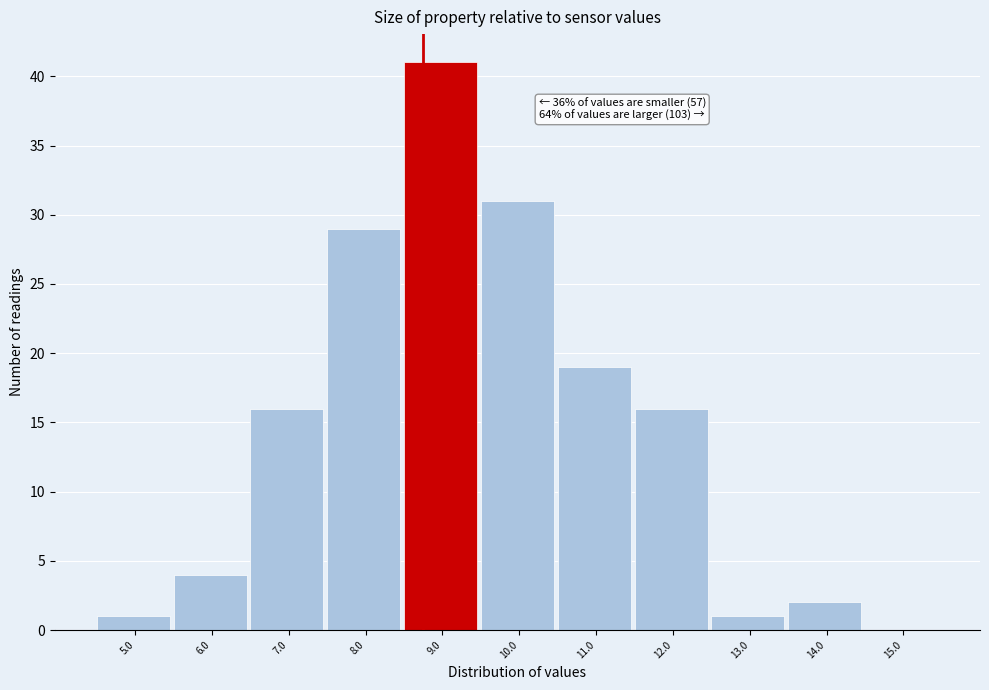

Reading left to right, extract all data points from this chart.

5.0=1	6.0=4	7.0=16	8.0=29	9.0=41	10.0=31	11.0=19	12.0=16	13.0=1	14.0=2	15.0=0